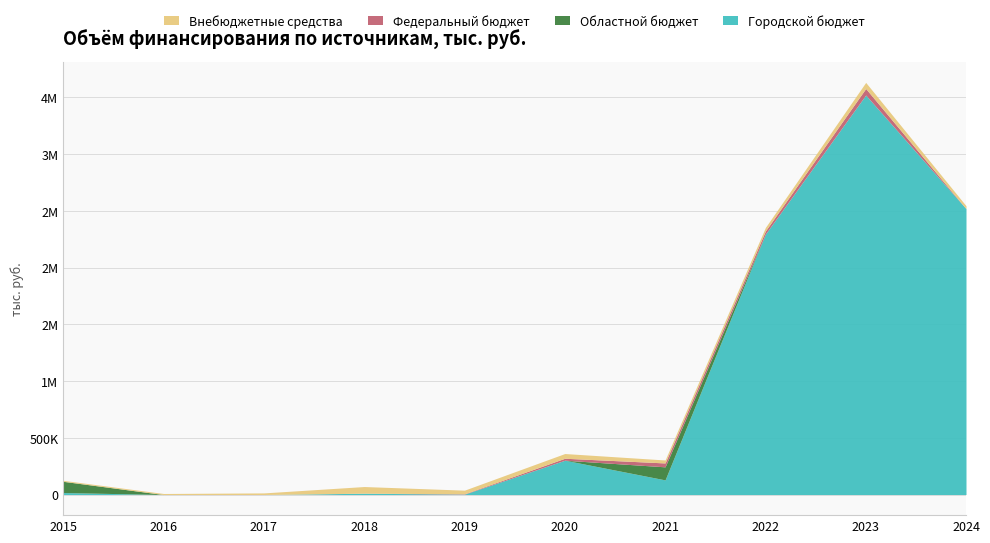

True or false: Федеральный бюджет and Городской бюджет intersect in this chart.

True